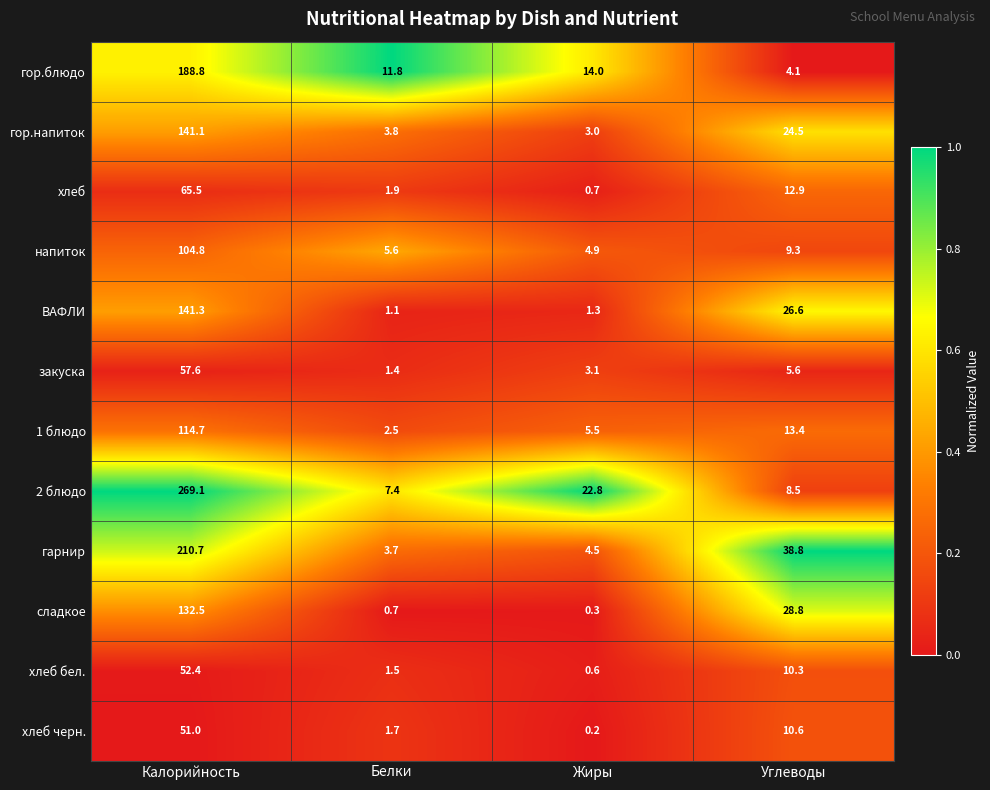

Which label corresponds to the largest value in the chart?

Калорийность